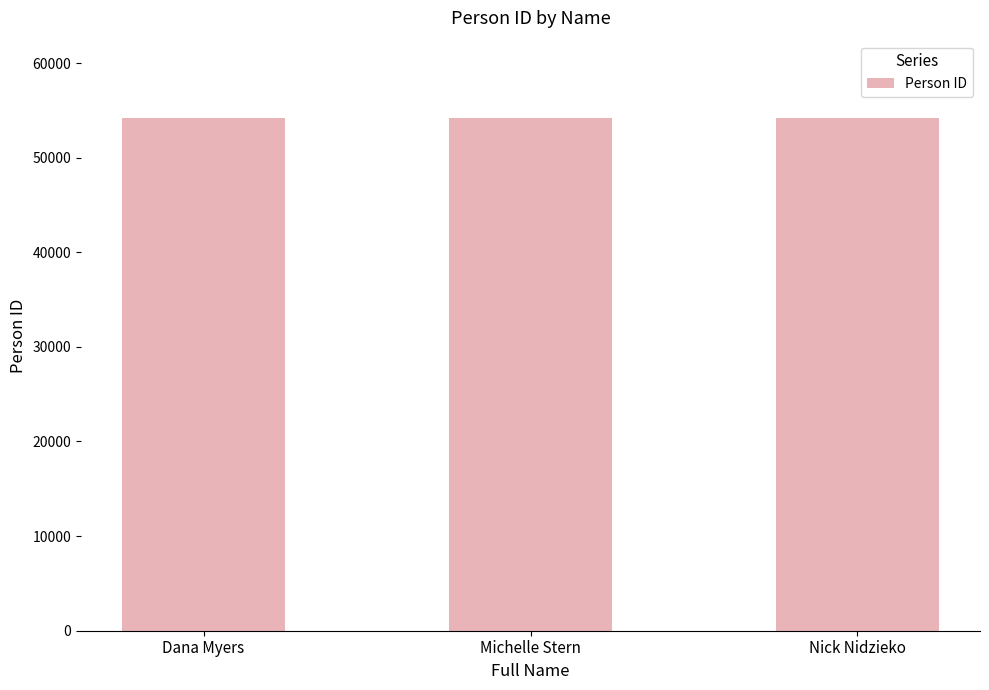

What is the maximum value shown in the chart?

54231